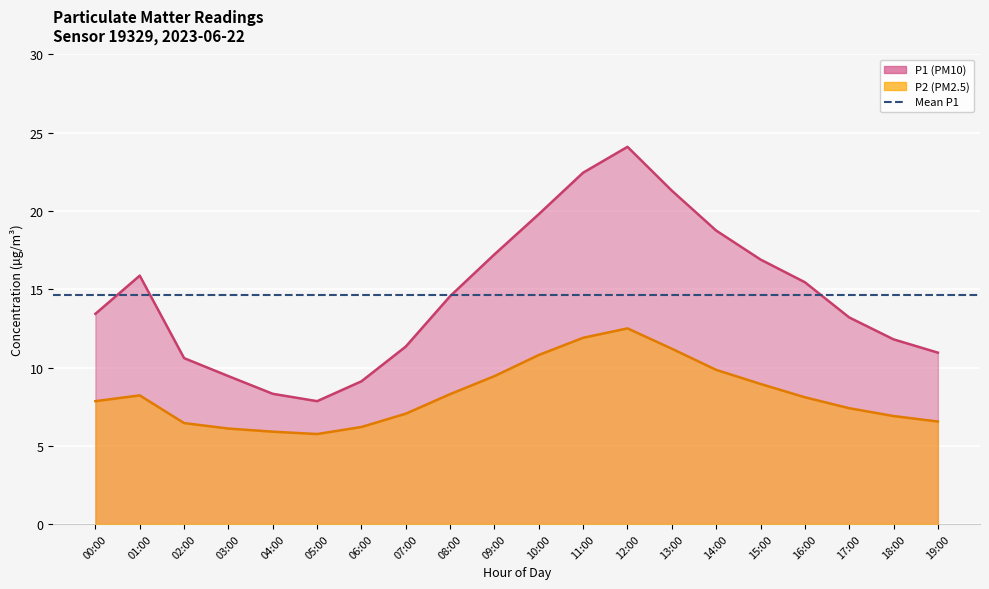

True or false: P1 has a value of 38.9 at 12:00.

False